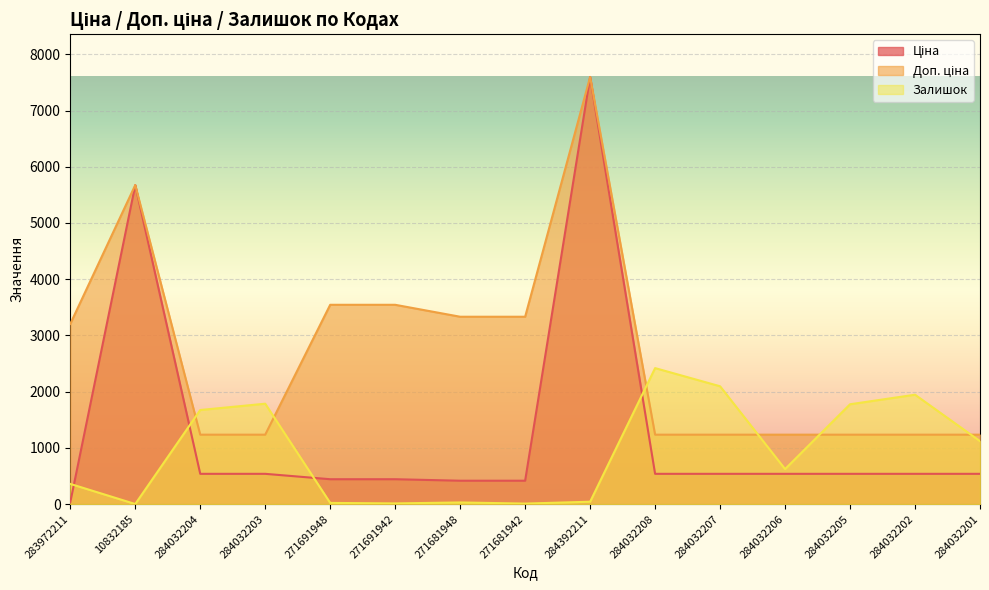

Which series has the largest range (max minus min)?

Ціна